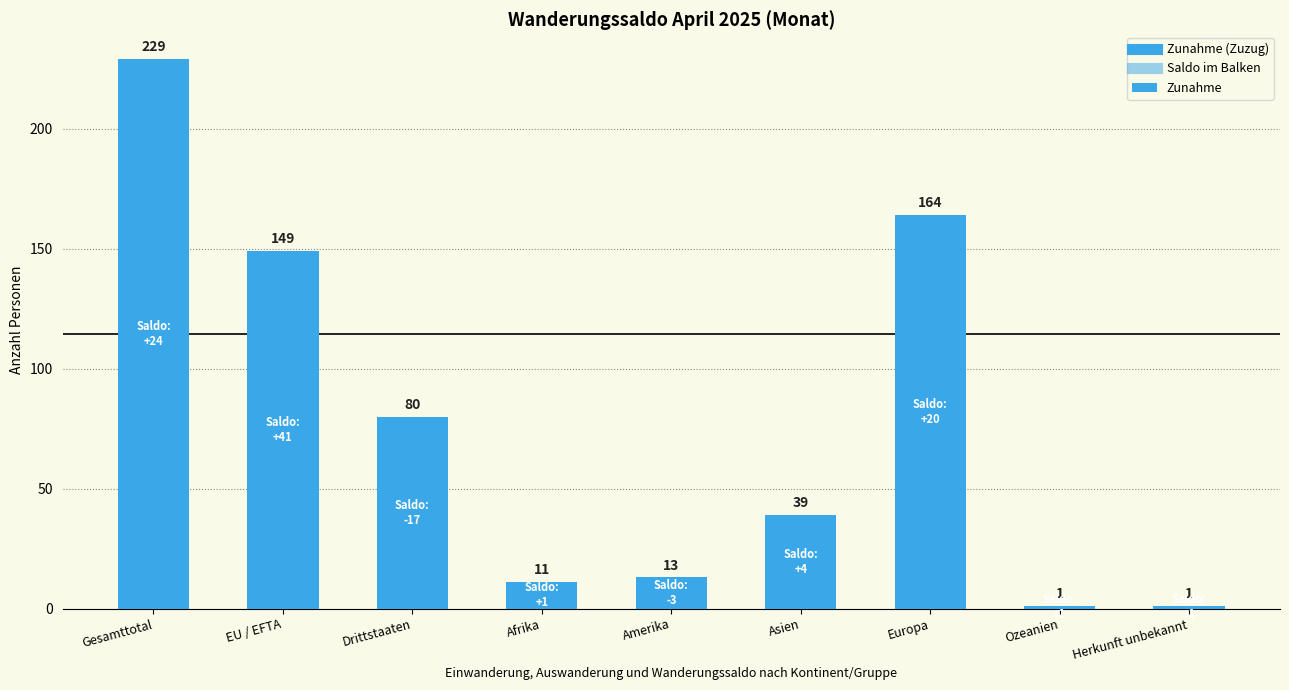

Reading left to right, what are all the values shown in this chart?

Gesamttotal=229	EU / EFTA=149	Drittstaaten=80	Afrika=11	Amerika=13	Asien=39	Europa=164	Ozeanien=1	Herkunft unbekannt=1